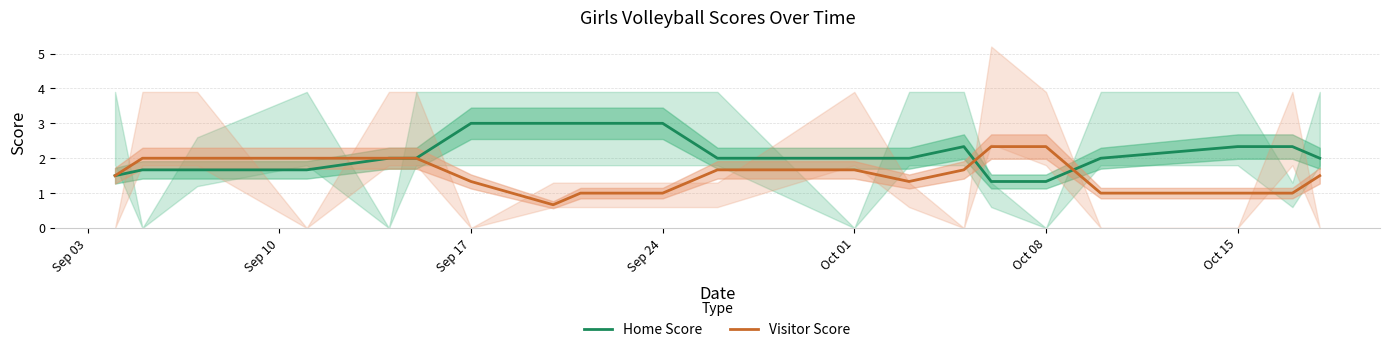

Rank the series by their maximum value, from lowest to highest.

Visitor Score, Home Score